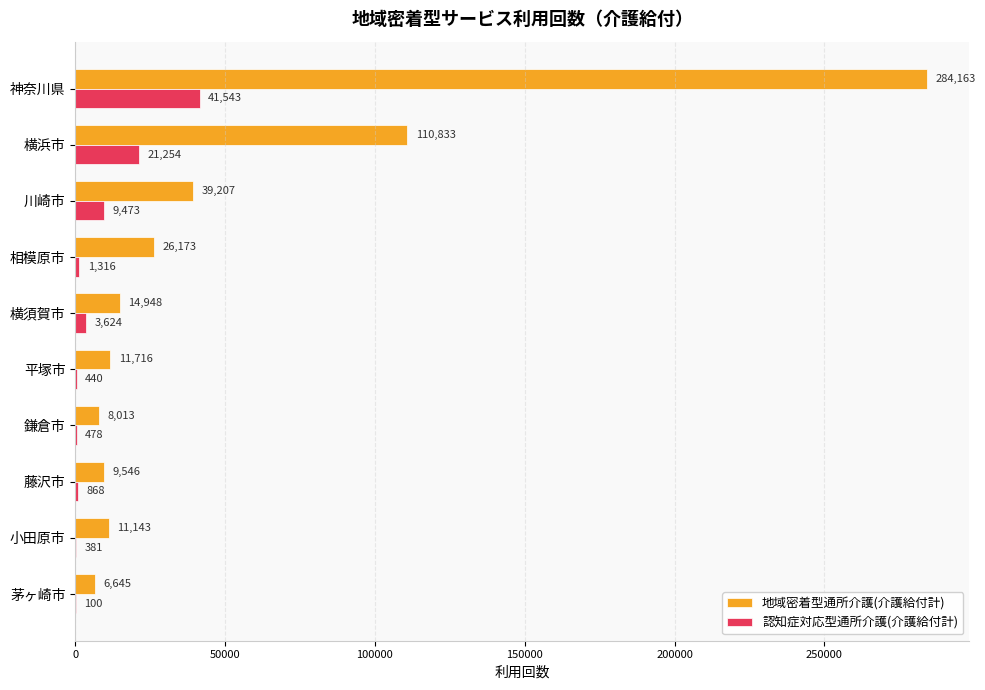

What is the average value of the 認知症対応型通所介護(介護給付計) series?

7948